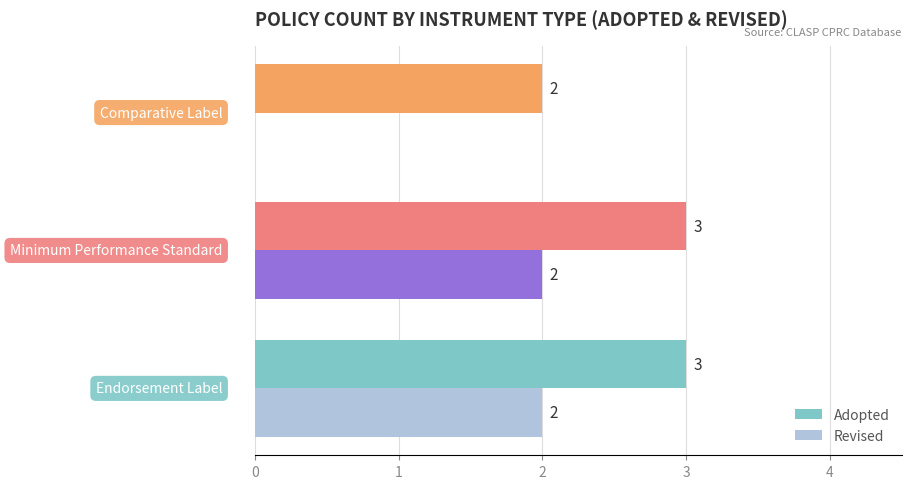

What is the sum of all Adopted values?

8